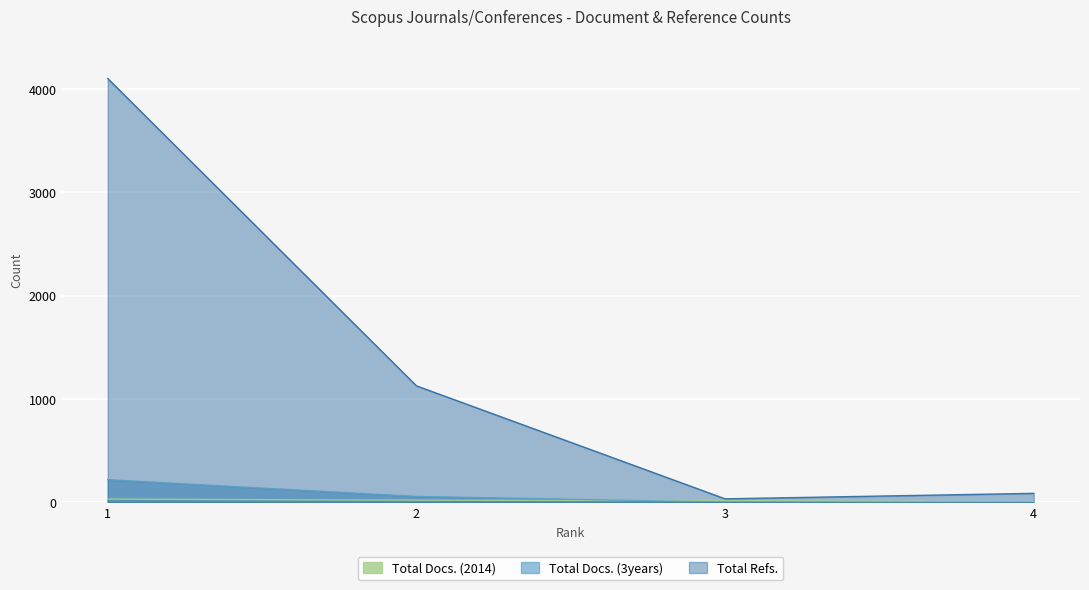

How many lines are shown in the chart?

3